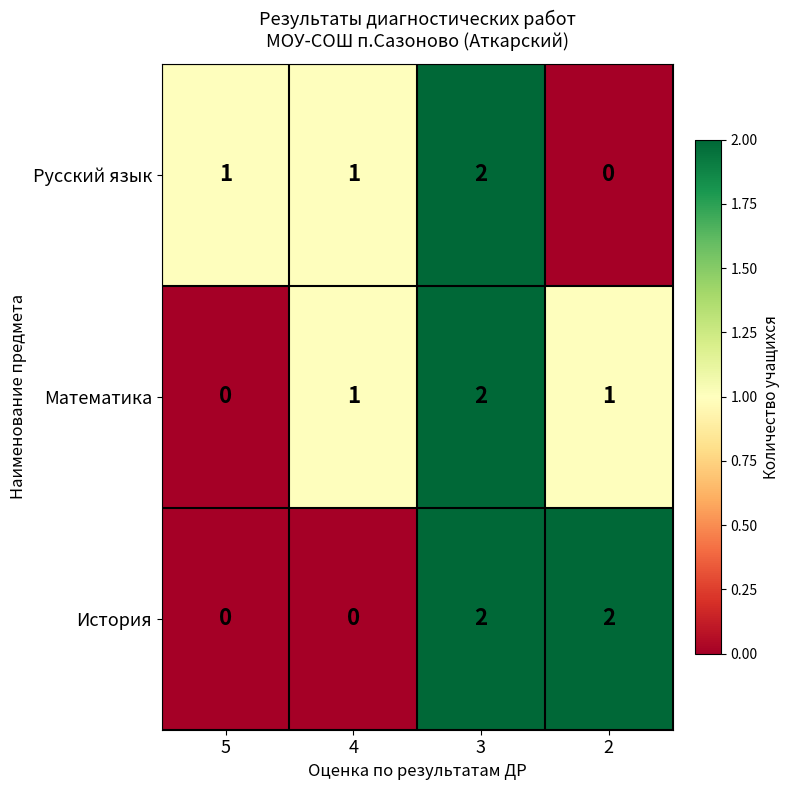

What is the sum of all История values?

4